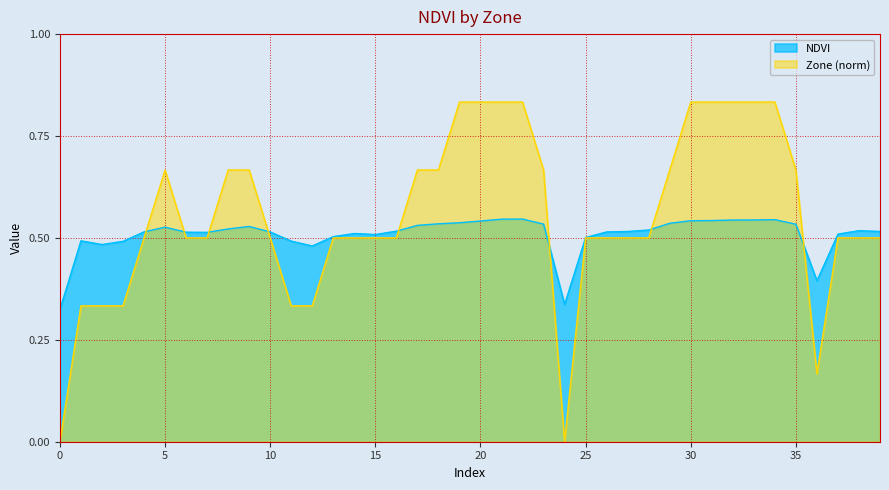

Is the value of NDVI at 2 greater than the value of Zone at 33?

No